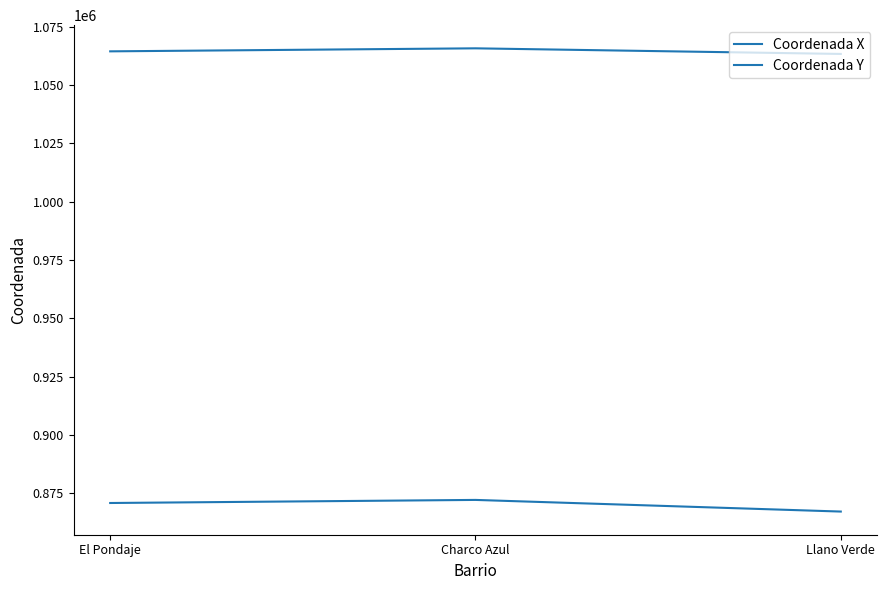

At how many categories does at least one series exceed 934581?

3